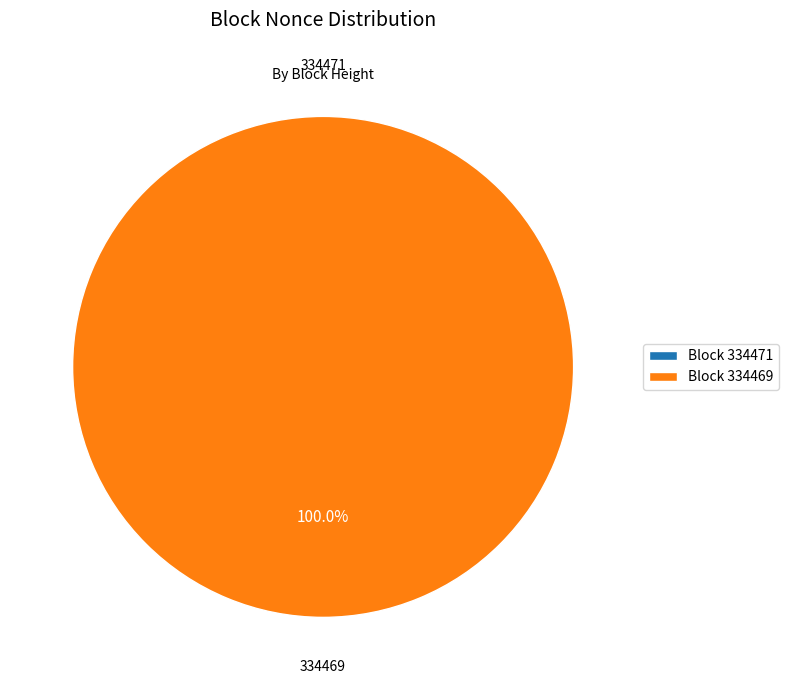

To the nearest percent, what is the combined percentage of 334471 and 334469?

100%